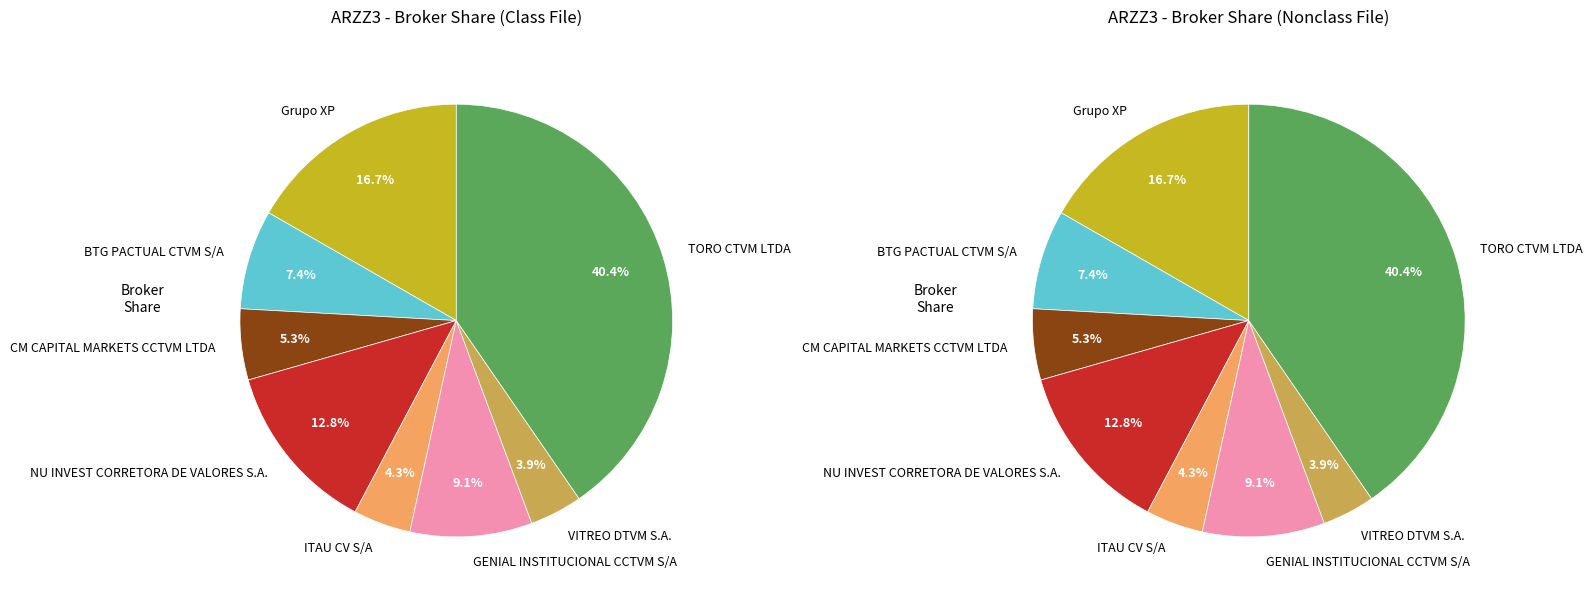

What is the smallest slice in the pie chart?

VITREO DTVM S.A.